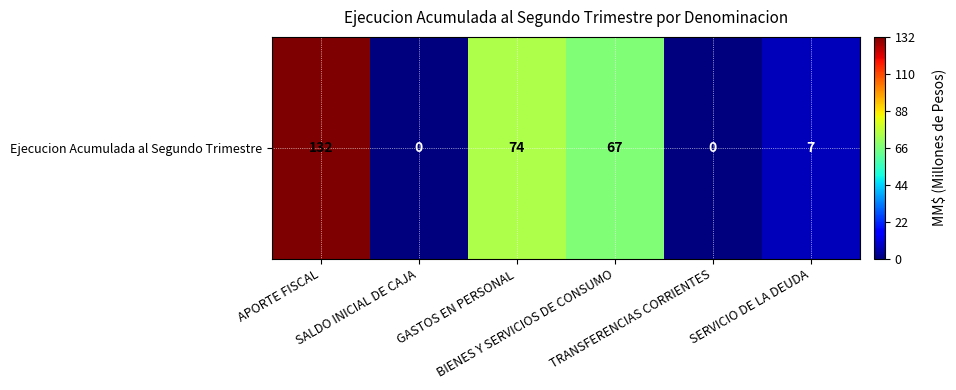

What is the difference between the maximum and minimum values?

132